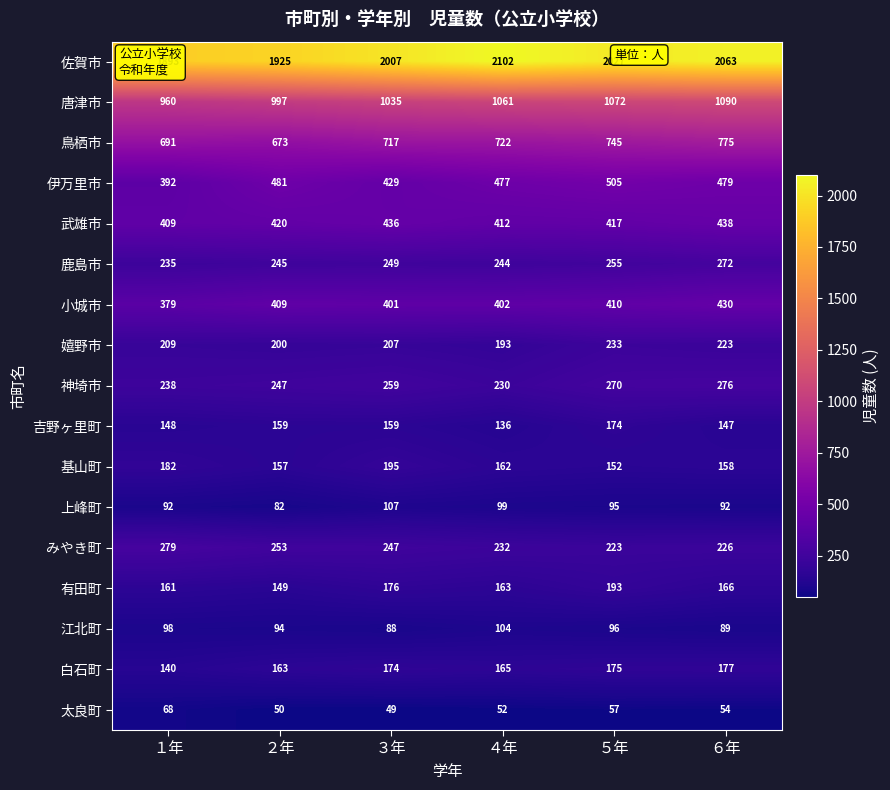

At how many categories does at least one series exceed 1843?

6